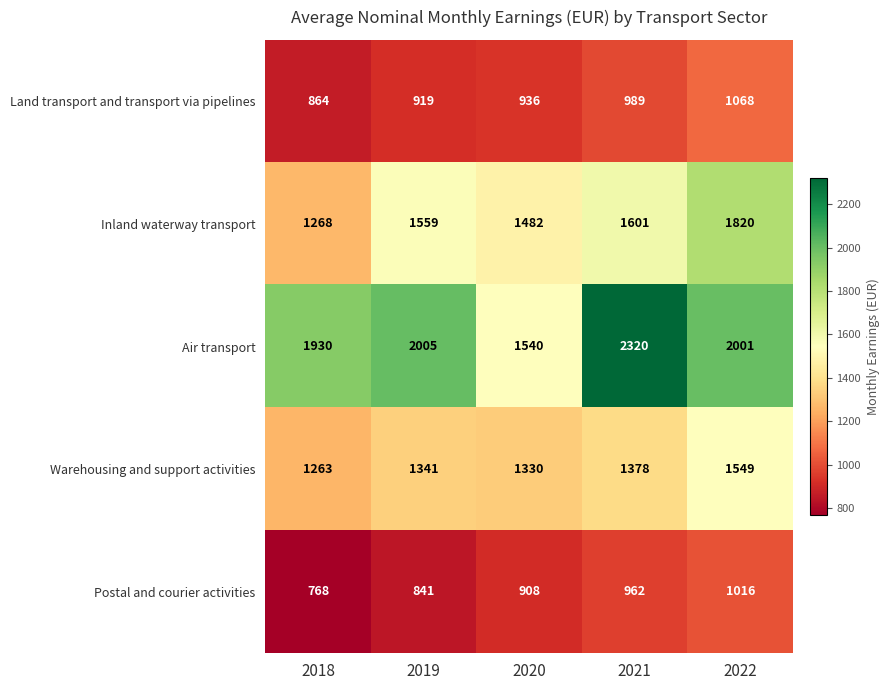

At which category is the sum across all series the highest?

2022